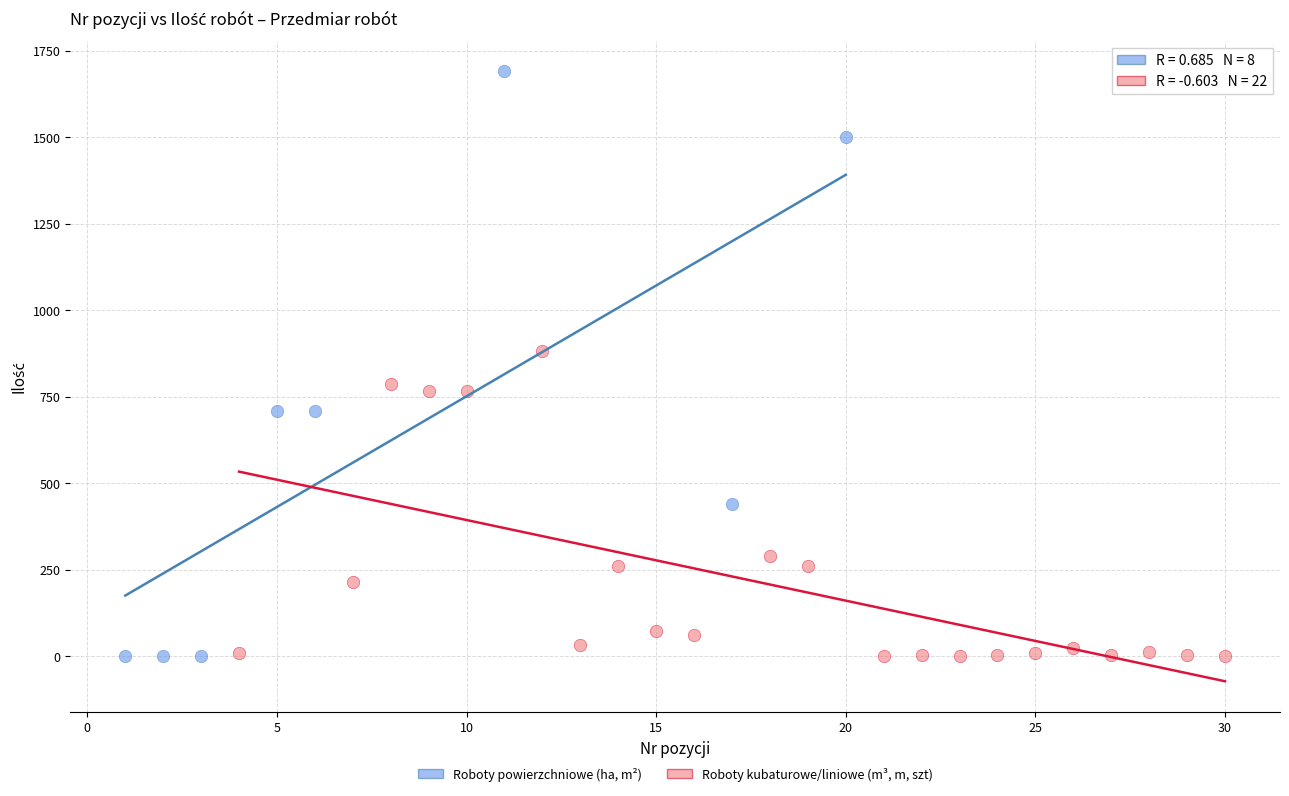

What are all the series names shown in the legend?

Roboty powierzchniowe (ha, m²), Roboty kubaturowe/liniowe (m³, m, szt)